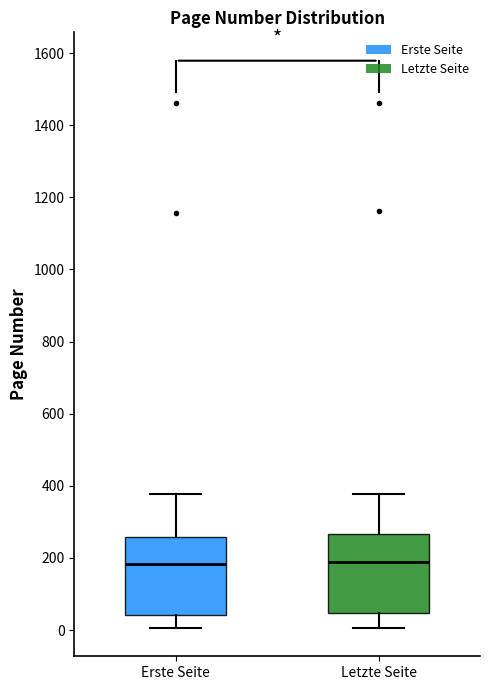

Reading left to right, read every box against the y-axis: the position of its median line, the range the box covers, and the ends of its whiskers. The values are not printed on the chart, so give them approximately, as read against the axis.

Erste Seite: median 180, box 40 to 260, whiskers 0 to 380
Letzte Seite: median 200, box 40 to 260, whiskers 0 to 380